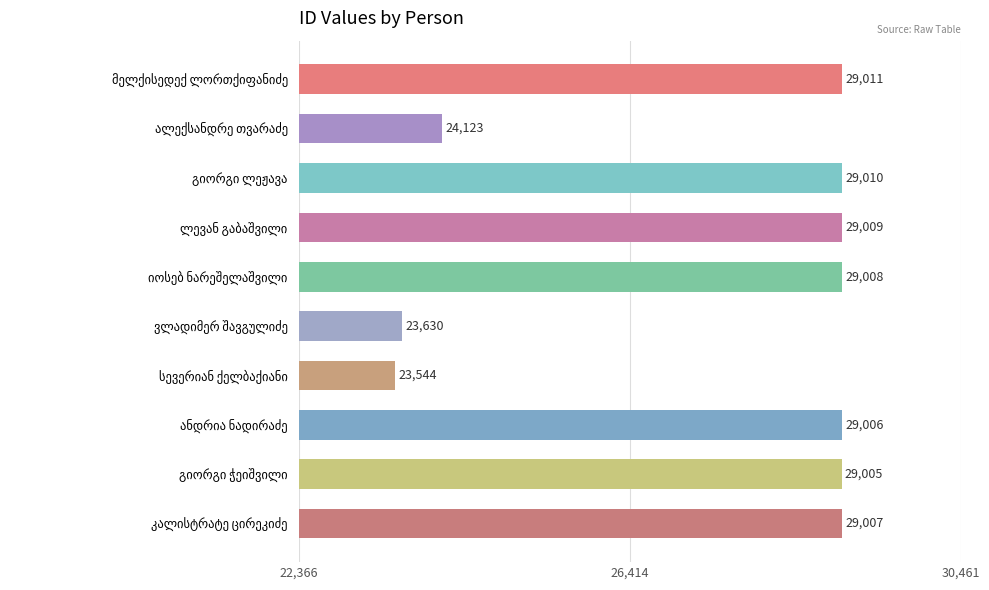

What is the value of the 2nd bar from the top?

24123